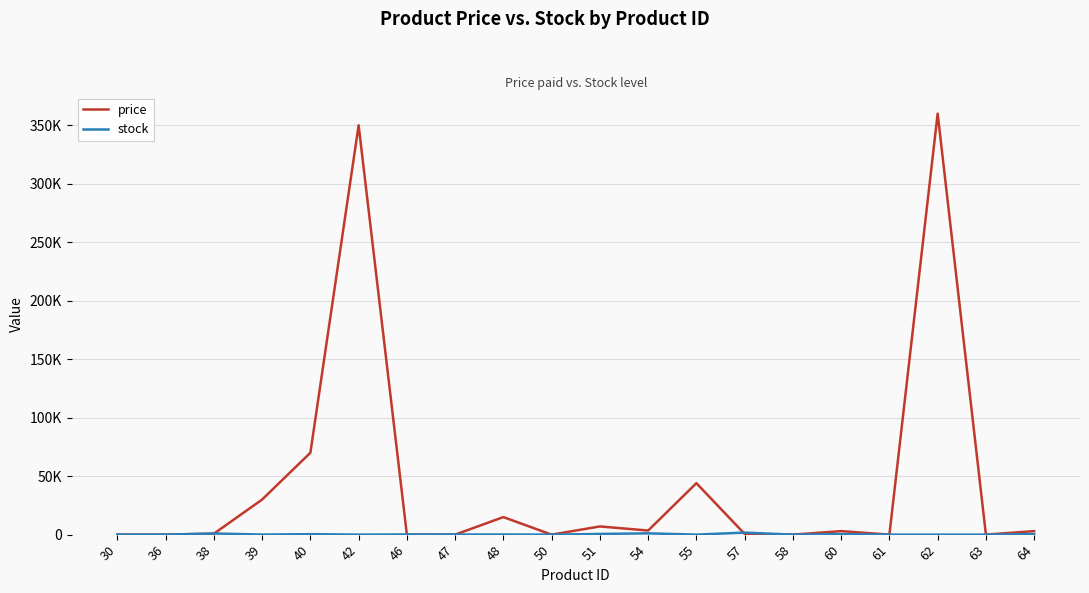

Reading left to right, extract all data points from this chart.

price: 0	0	800	30000	70000	350000	0	0	15000	0	7000	3500	44000	600	0	3000	0	360000	0	3000
stock: 0	0	1000	50	400	10	146	92	115	0	583	1100	10	1738	0	475	0	3	0	500